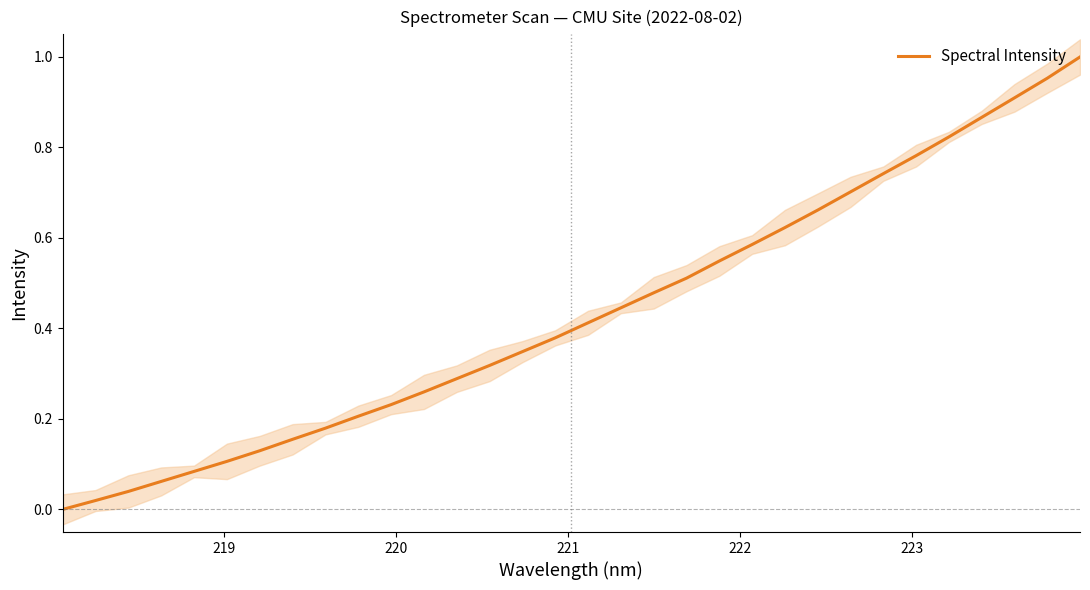

True or false: the data shows 0.4 at 11.

False